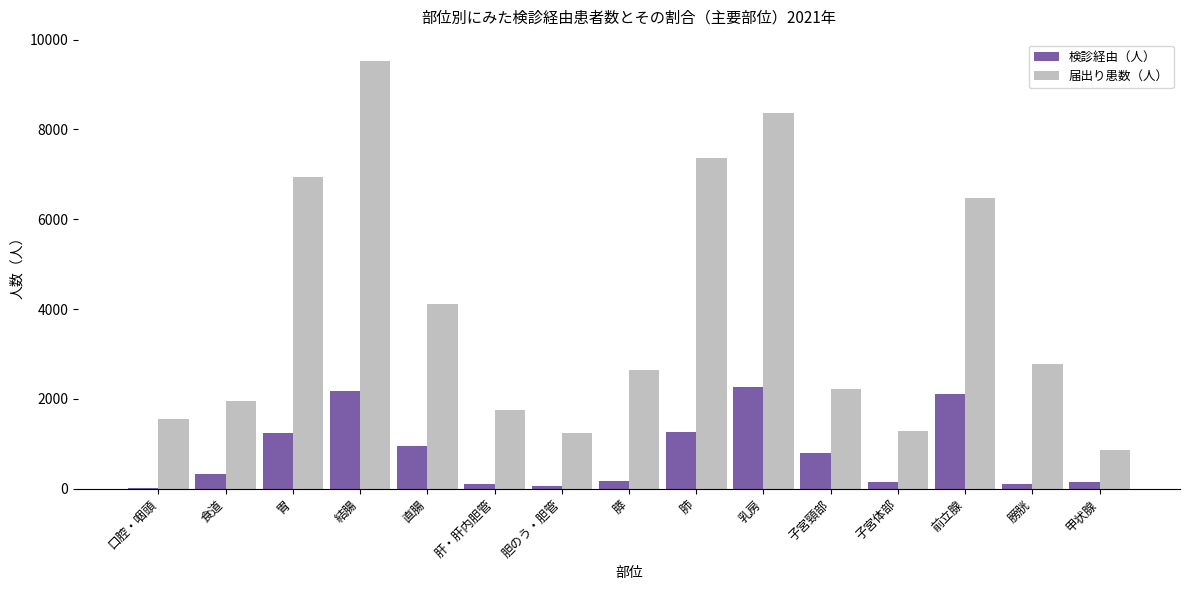

How many groups of bars are there?

15